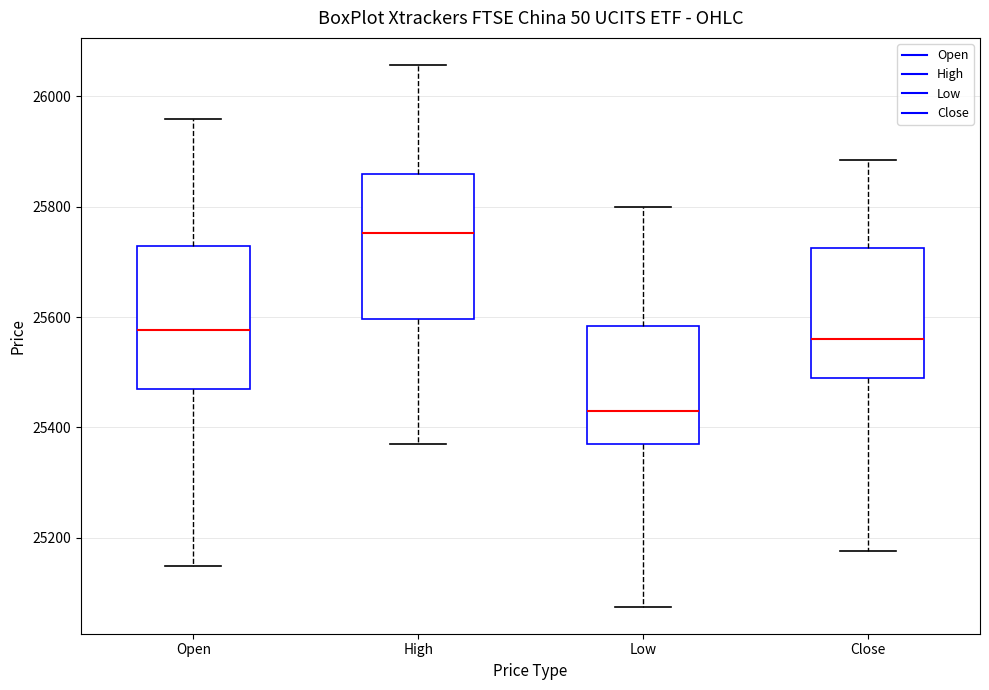

Reading left to right, transcribe this box plot: for each box, give where its median line is, the range the box spans, and where its two whiskers end, as read against the y-axis. The values are not printed on the chart, so give them approximately, as read against the axis.

Open: median 25580, box 25460 to 25720, whiskers 25140 to 25960
High: median 25760, box 25600 to 25860, whiskers 25360 to 26060
Low: median 25420, box 25360 to 25580, whiskers 25080 to 25800
Close: median 25560, box 25480 to 25720, whiskers 25180 to 25880